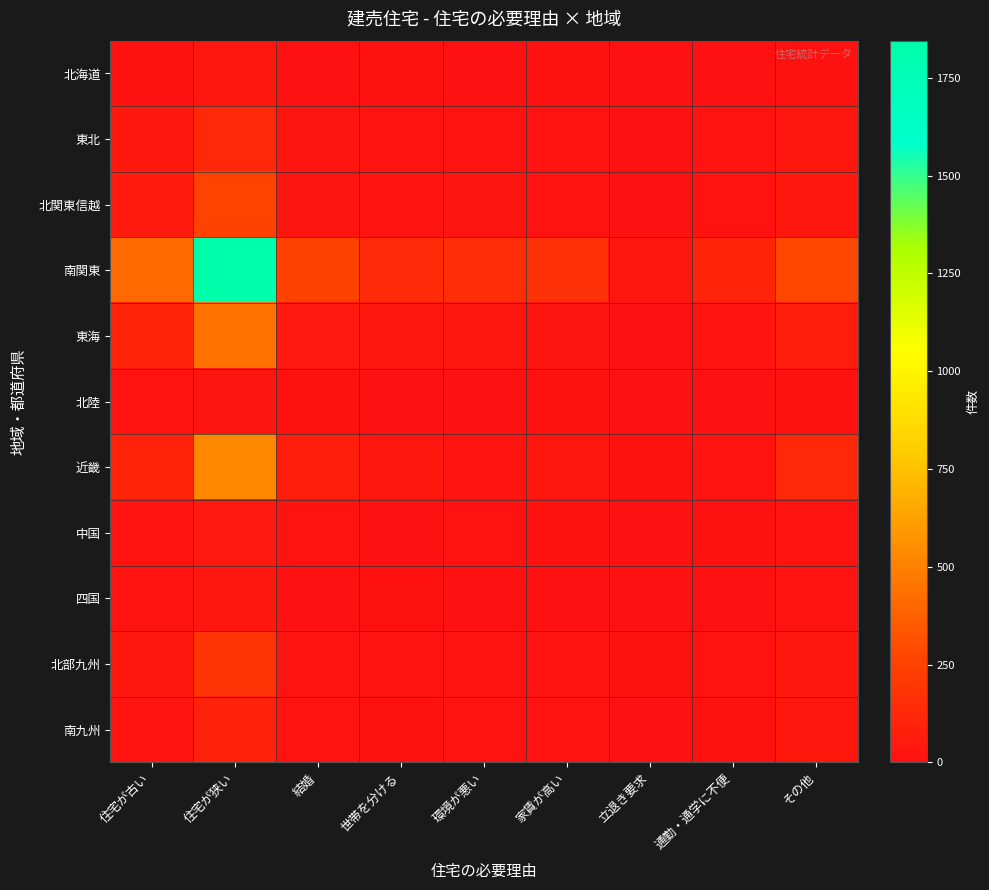

List the series in order of their peak value, lowest first.

北陸, 四国, 北海道, 中国, 南九州, 東北, 北部九州, 北関東信越, 東海, 近畿, 南関東